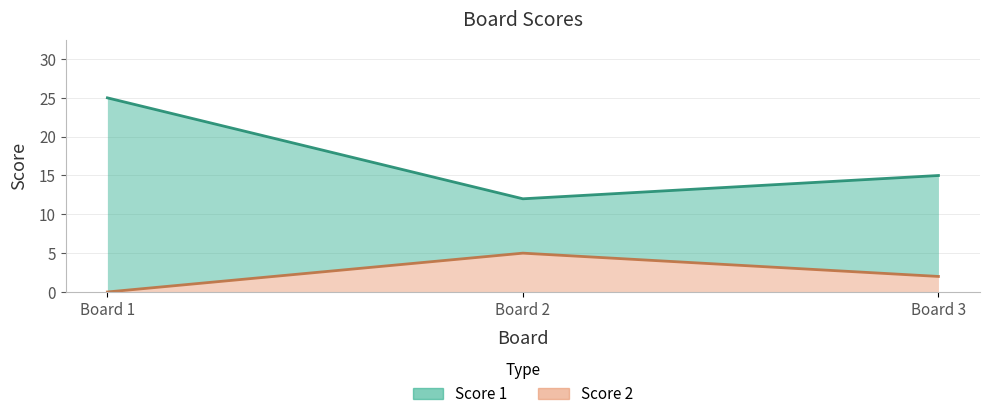

At how many categories does at least one series exceed 8?

3